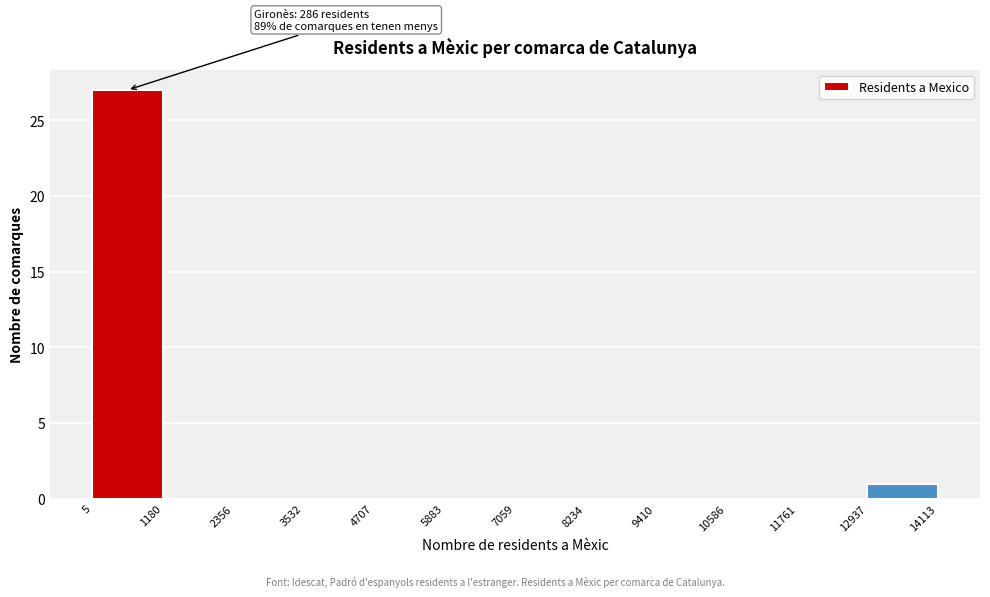

Over which range of the x-axis is the bar tallest?

5 to 1180